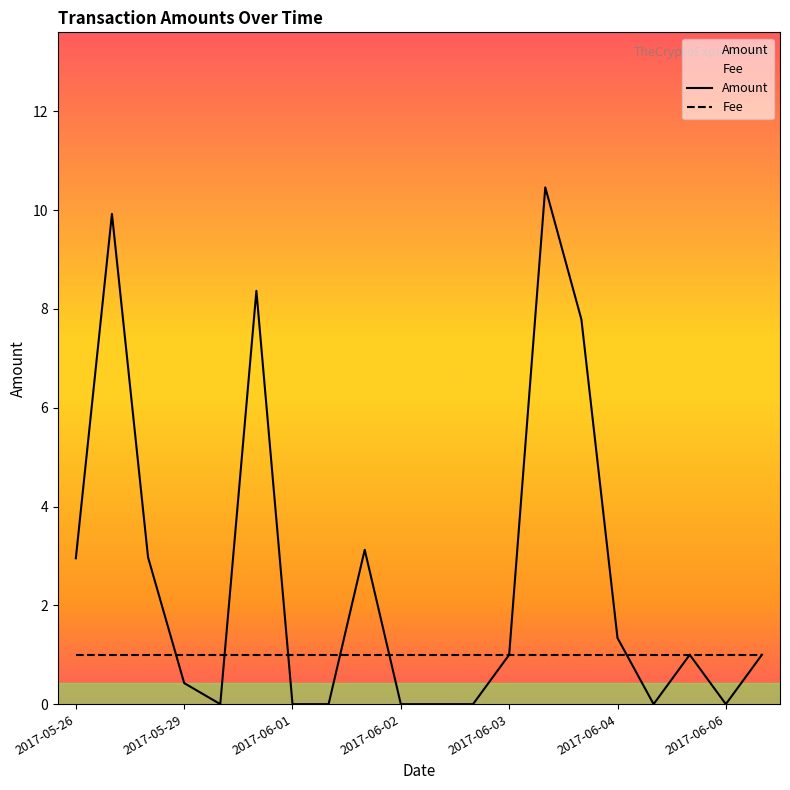

List the series in order of their peak value, lowest first.

Fee, Amount